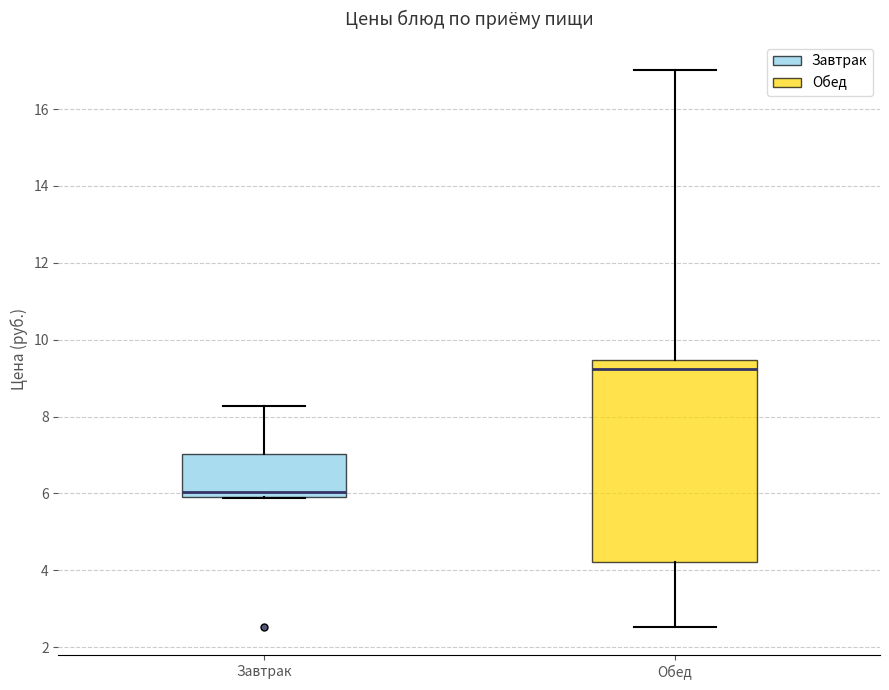

Comparing the boxes themselves (not the whiskers), which one is the tallest?

Обед